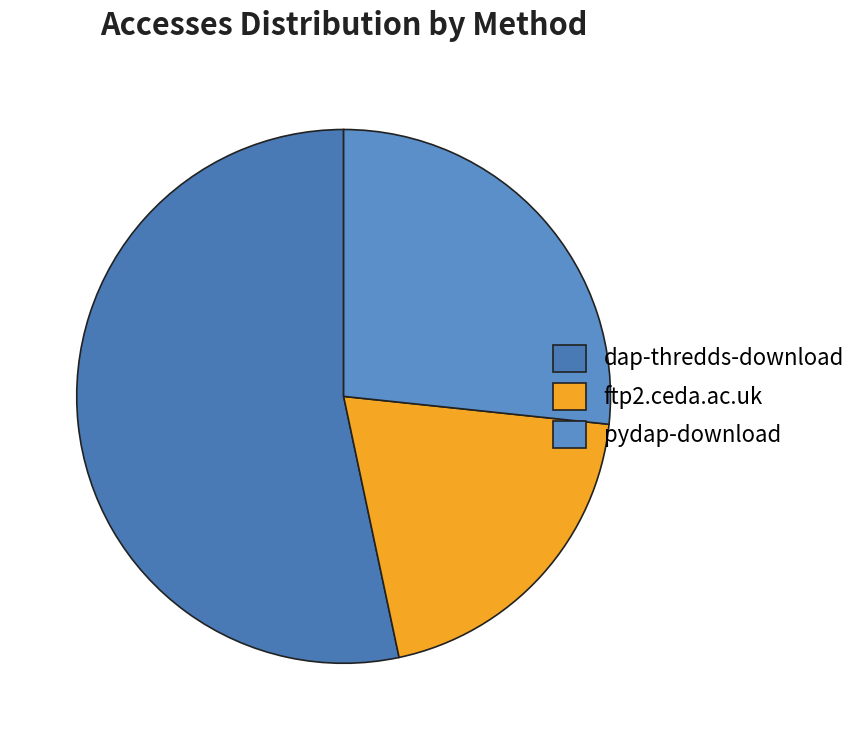

What is the smallest slice in the pie chart?

ftp2.ceda.ac.uk